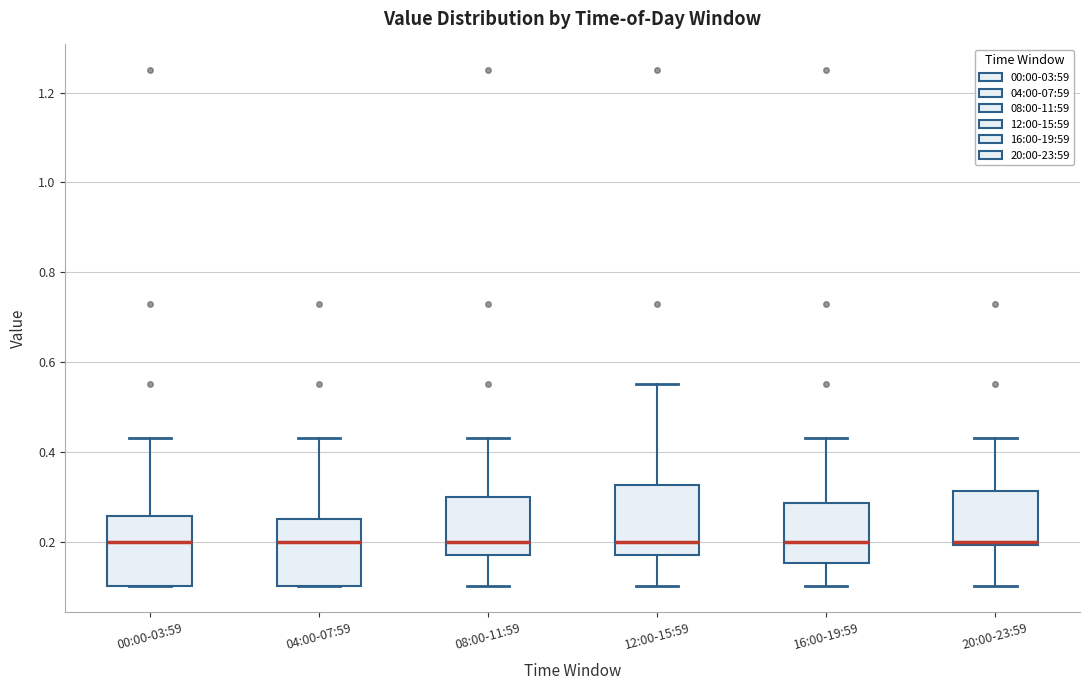

Reading left to right, transcribe this box plot: for each box, give where its median line is, the range the box spans, and where its two whiskers end, as read against the y-axis. The values are not printed on the chart, so give them approximately, as read against the axis.

00:00-03:59: median 0.20, box 0.10 to 0.26, whiskers 0.10 to 0.44
04:00-07:59: median 0.20, box 0.10 to 0.26, whiskers 0.10 to 0.44
08:00-11:59: median 0.20, box 0.18 to 0.30, whiskers 0.10 to 0.44
12:00-15:59: median 0.20, box 0.18 to 0.32, whiskers 0.10 to 0.56
16:00-19:59: median 0.20, box 0.16 to 0.28, whiskers 0.10 to 0.44
20:00-23:59: median 0.20 (just above the box's lower edge), box 0.20 to 0.32, whiskers 0.10 to 0.44